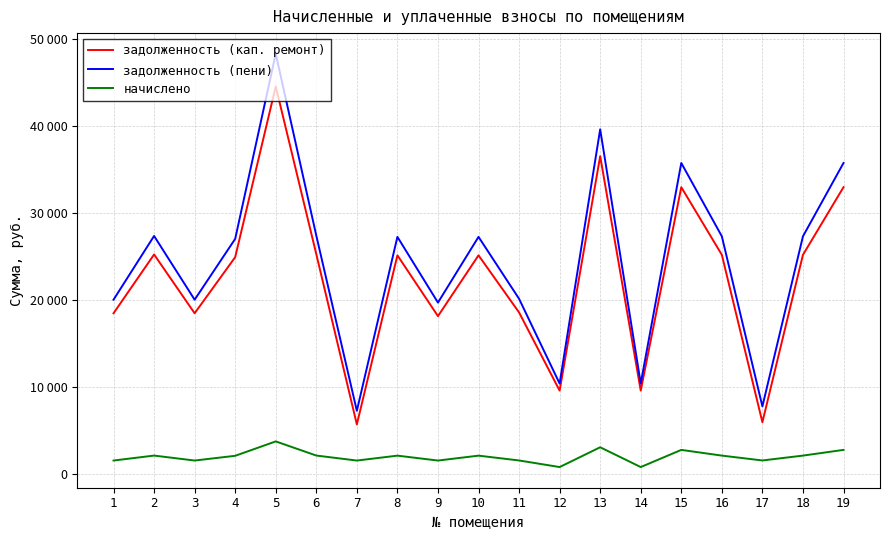

Does the chart display data point markers on the line(s)?

No